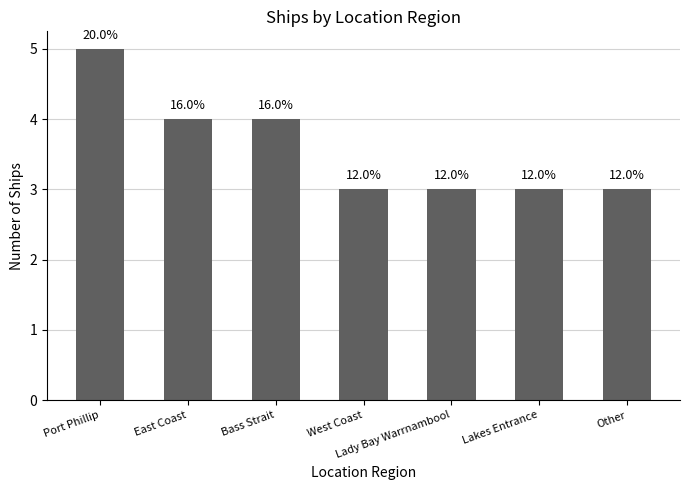

Does the chart contain any negative values?

No